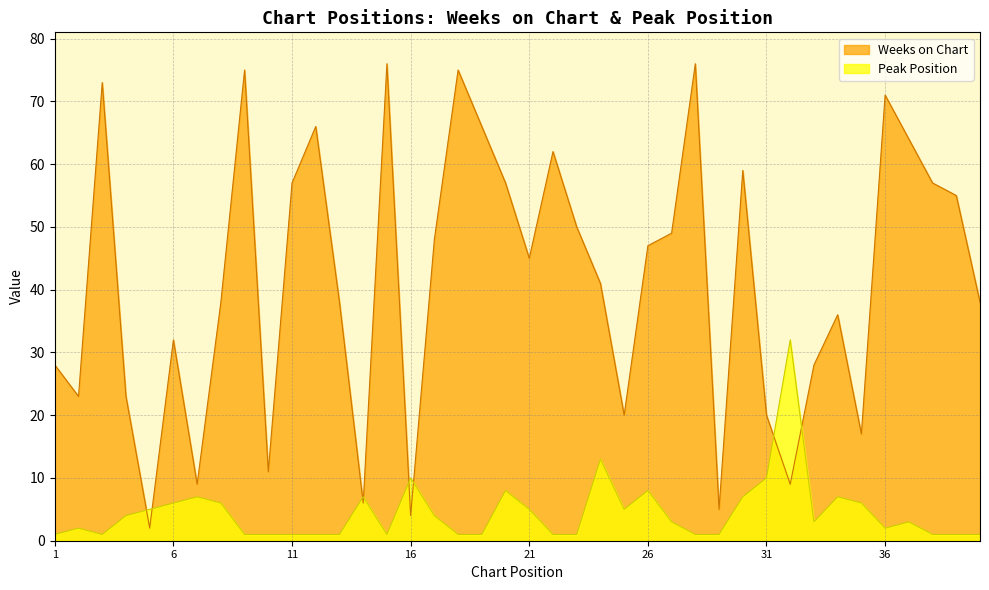

What are all the series names shown in the legend?

Weeks on Chart, Peak Position